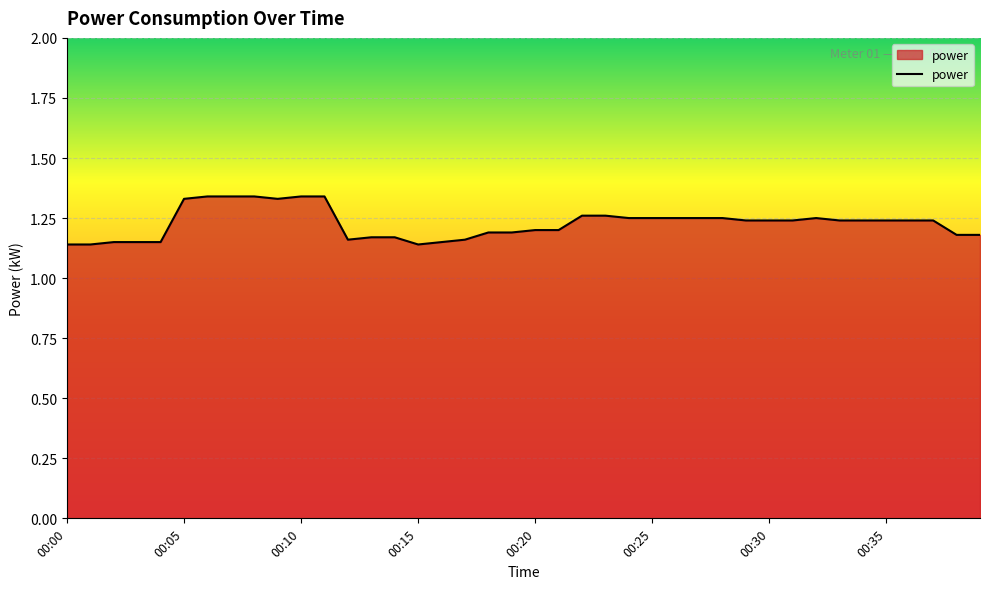

Reading left to right, list all the values displayed in this chart.

1.1	1.1	1.1	1.1	1.1	1.3	1.3	1.3	1.3	1.3	1.3	1.3	1.2	1.2	1.2	1.1	1.1	1.2	1.2	1.2	1.2	1.2	1.3	1.3	1.2	1.2	1.2	1.2	1.2	1.2	1.2	1.2	1.2	1.2	1.2	1.2	1.2	1.2	1.2	1.2